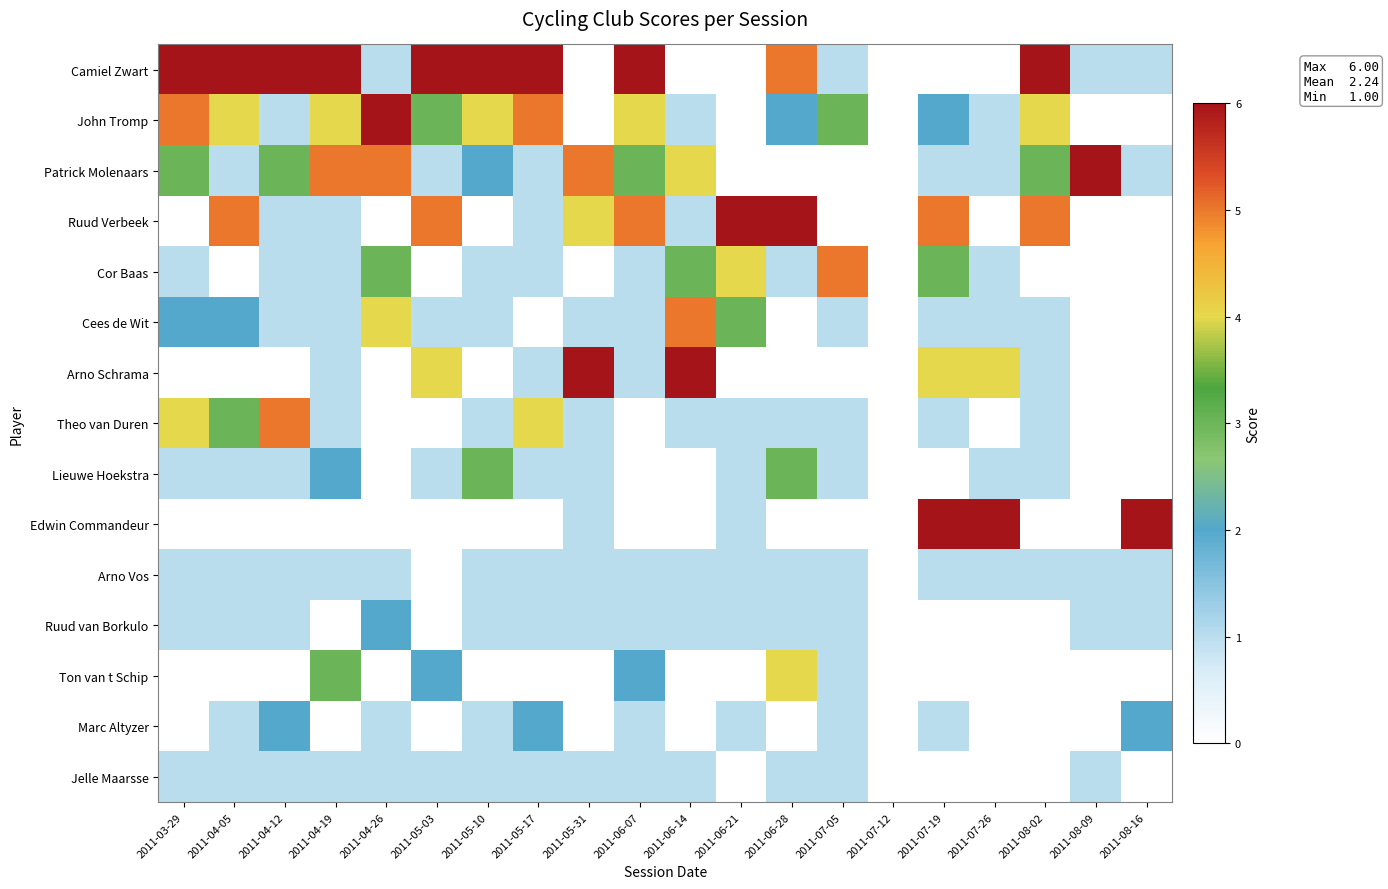

Rank the series by their maximum value, from highest to lowest.

Camiel Zwart, John Tromp, Patrick Molenaars, Ruud Verbeek, Cor Baas, Cees de Wit, Arno Schrama, Theo van Duren, Lieuwe Hoekstra, Edwin Commandeur, Ruud van Borkulo, Arno Vos, Ton van t Schip, Marc Altyzer, Jelle Maarsse